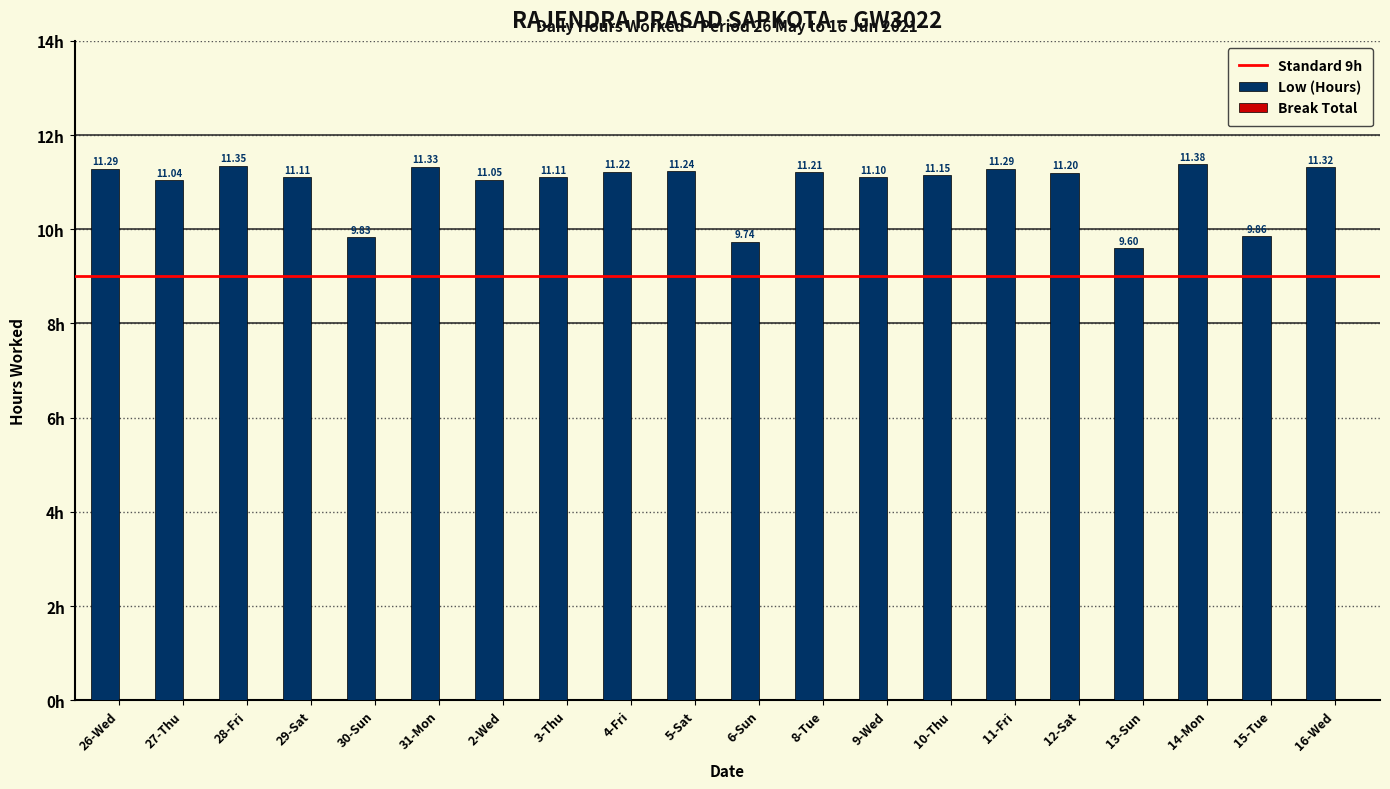

How many categories are shown in the chart?

20